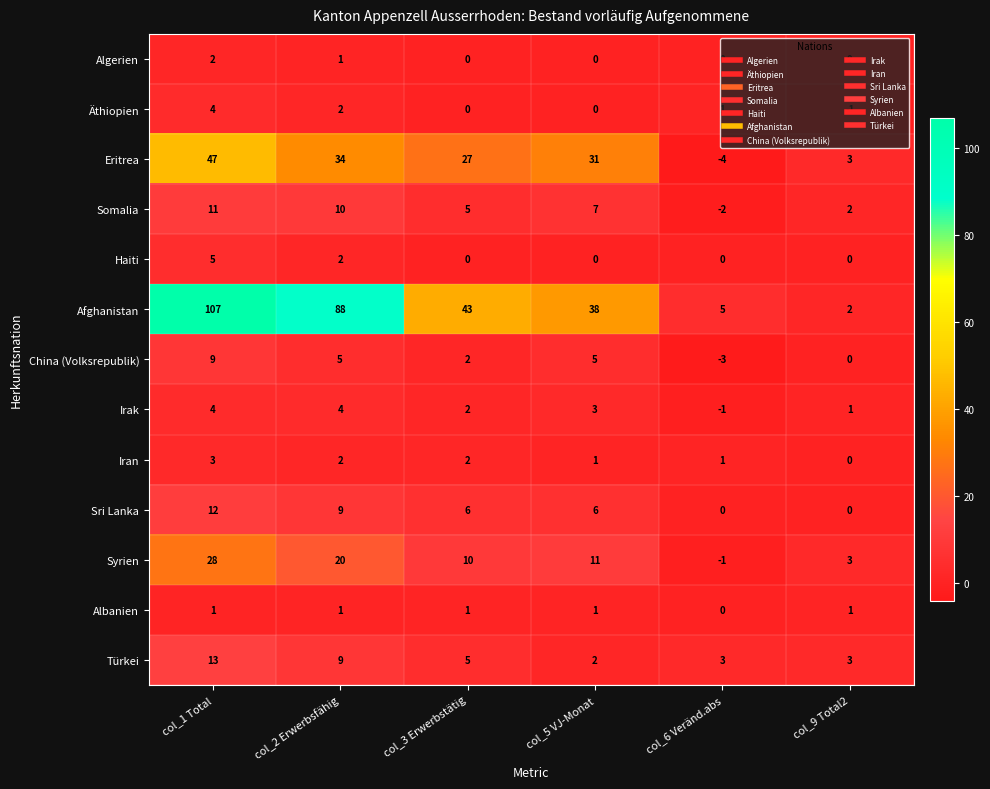

What is the difference between the highest and lowest values at col_6 Veränd.abs?

9